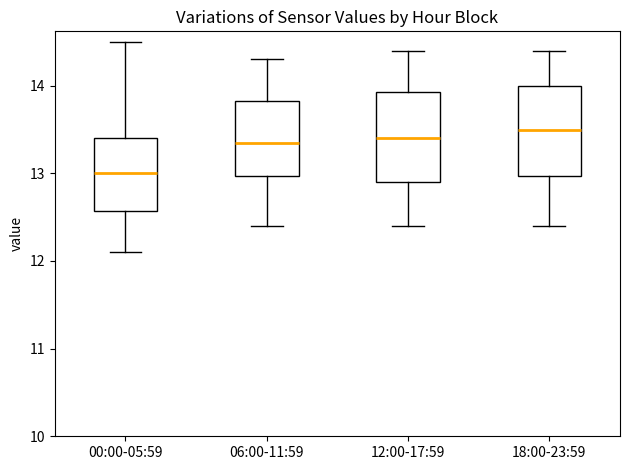

Reading left to right, read every box against the y-axis: the position of its median line, the range the box covers, and the ends of its whiskers. The values are not printed on the chart, so give them approximately, as read against the axis.

00:00-05:59: median 13.0, box 12.6 to 13.4, whiskers 12.1 to 14.5
06:00-11:59: median 13.4, box 13.0 to 13.8, whiskers 12.4 to 14.3
12:00-17:59: median 13.4, box 12.9 to 13.9, whiskers 12.4 to 14.4
18:00-23:59: median 13.5, box 13.0 to 14.0, whiskers 12.4 to 14.4